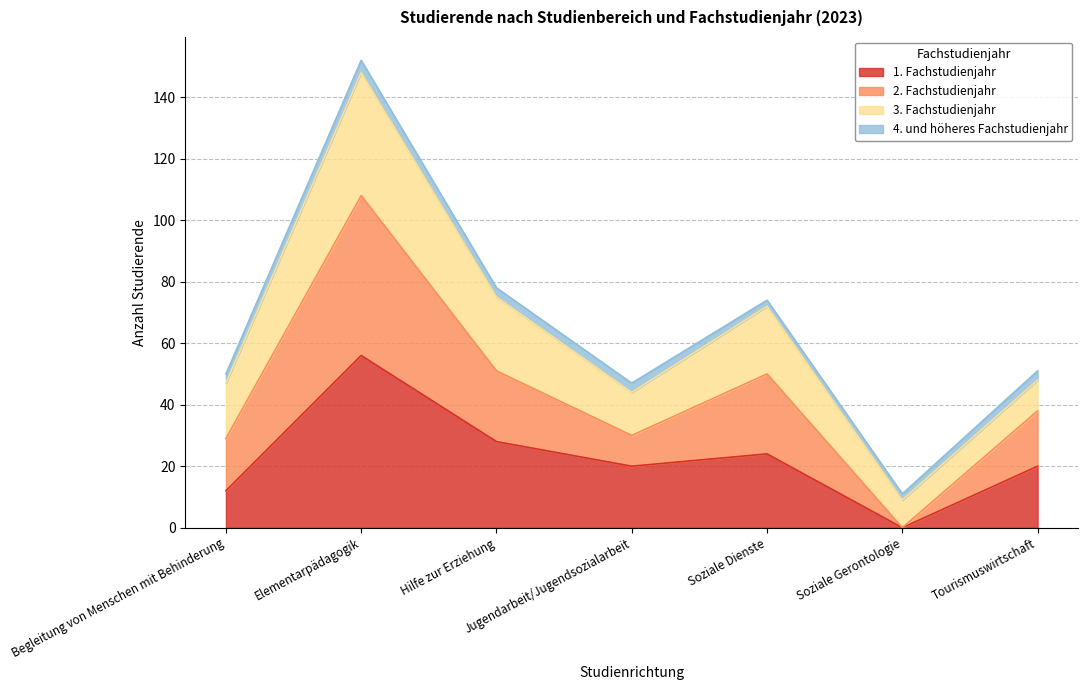

At which label does 2. Fachstudienjahr reach its peak?

Elementarpädagogik